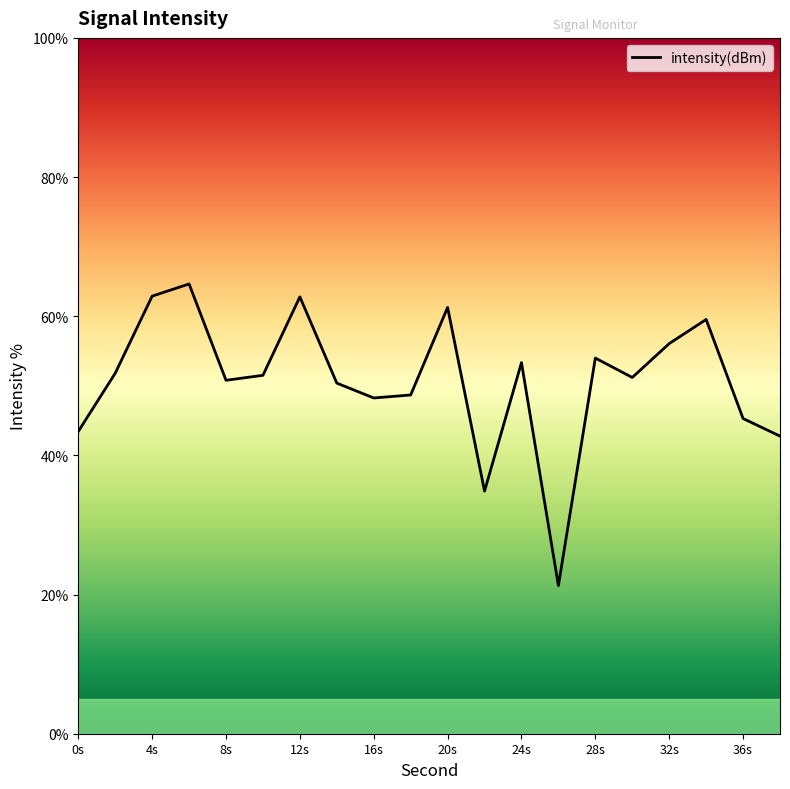

What is the smallest value displayed?

21.3